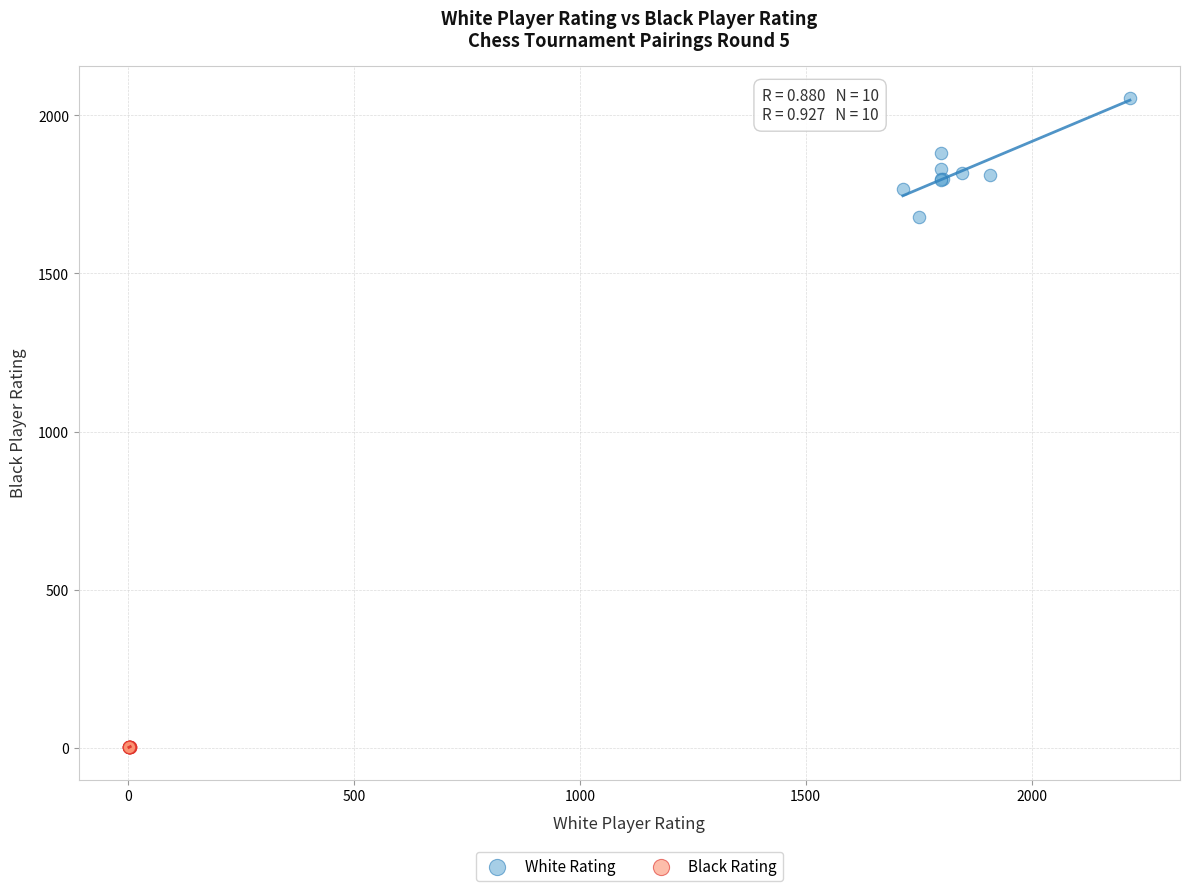

What are all the series names shown in the legend?

White Rating, Black Rating